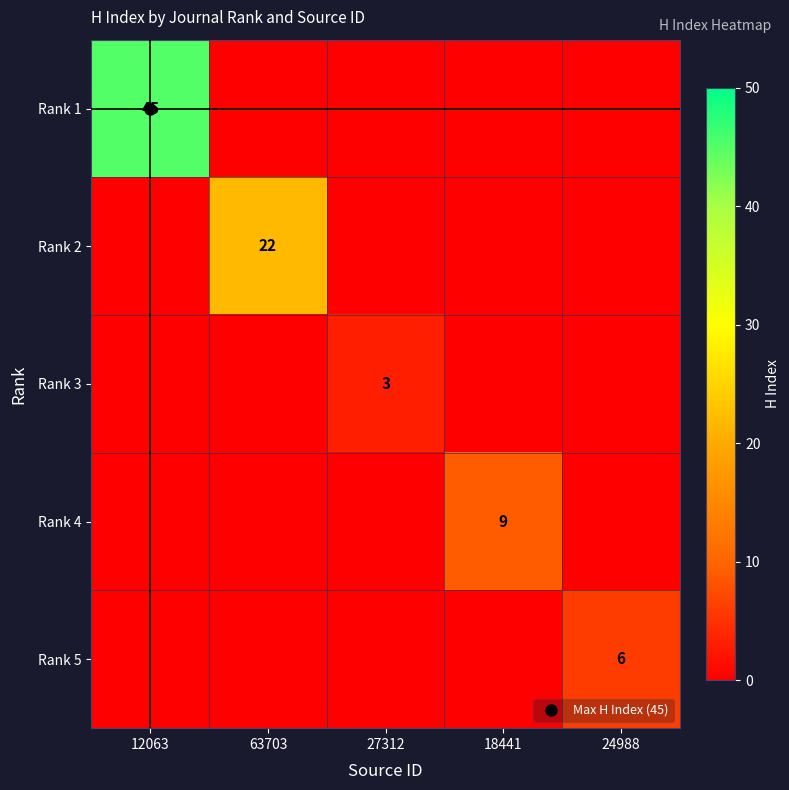

What is the total value across all series at 24988?

6